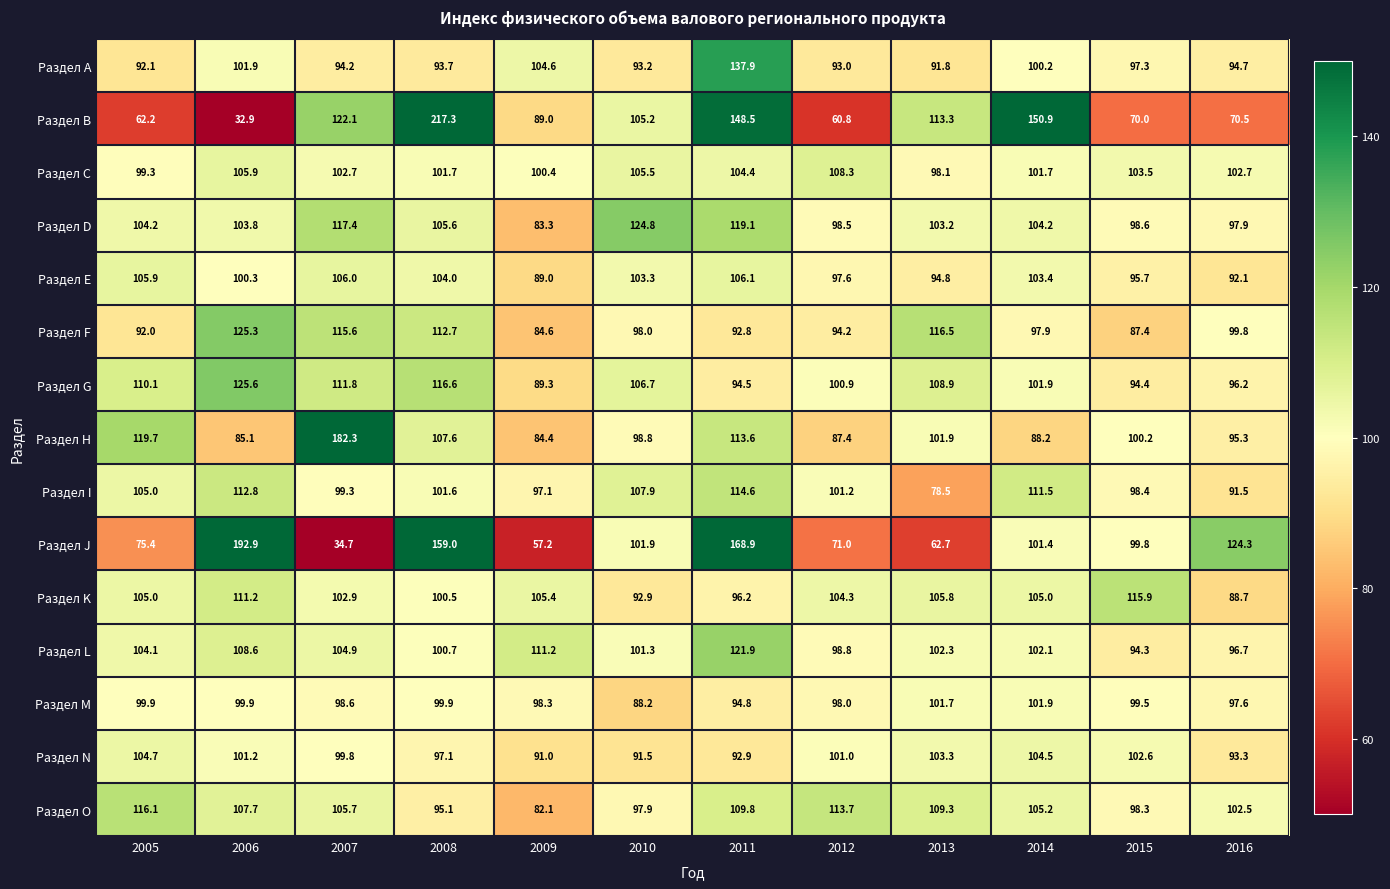

What is the spread (max minus min) of values at 2014?

62.7